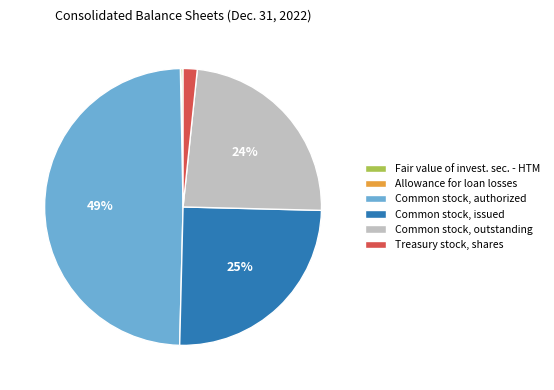

To the nearest percent, what is the average slice percentage?

17%